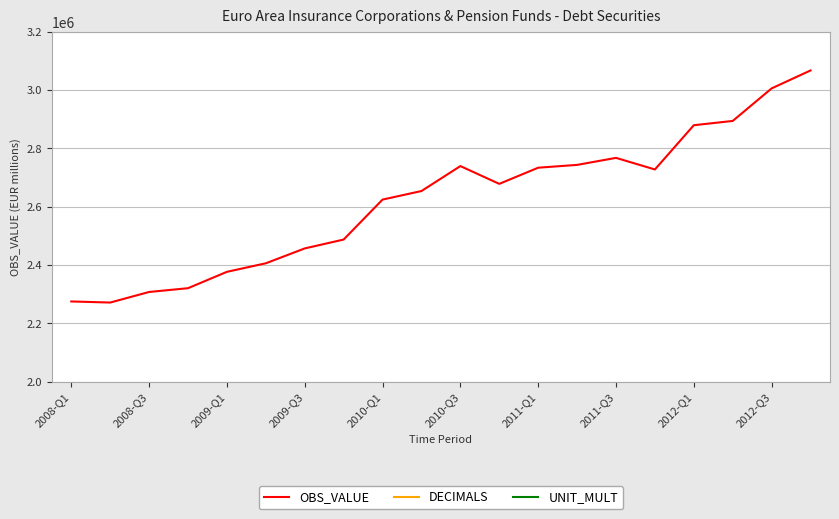

What is the minimum value for OBS_VALUE?

2271460.9